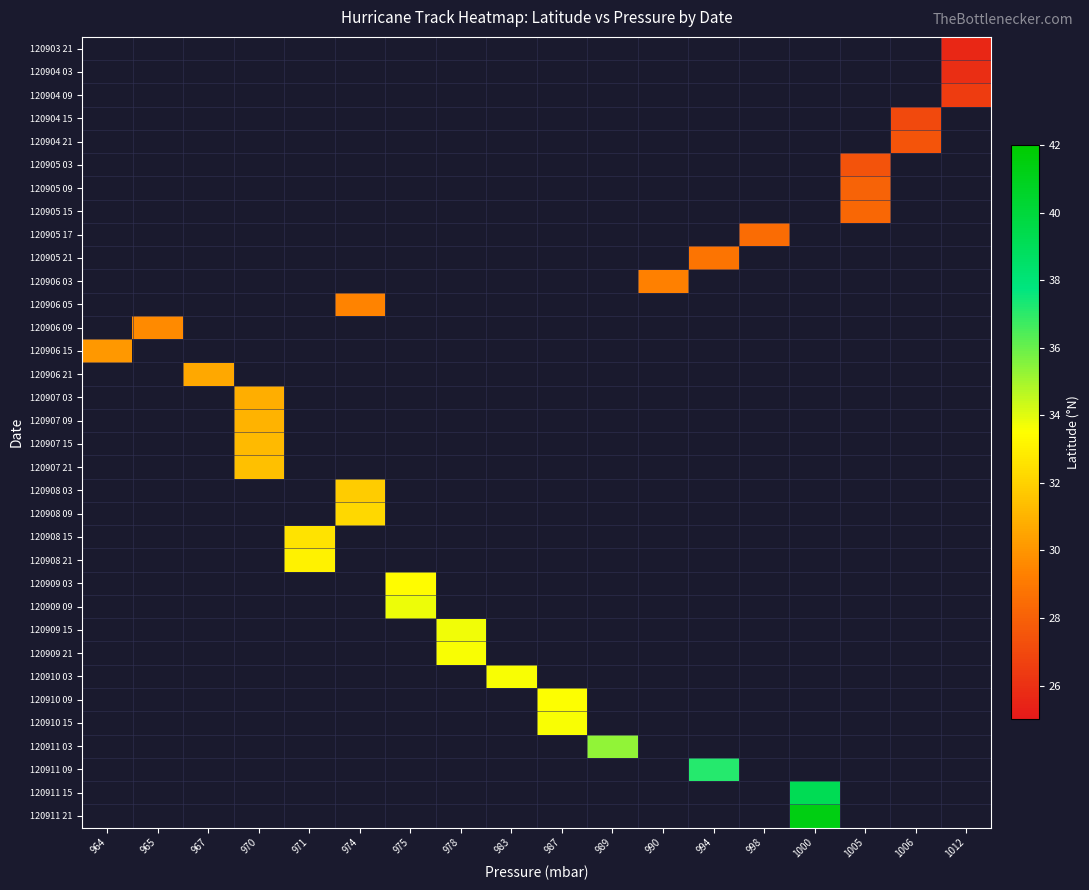

What is the minimum value shown in the chart?

25.6